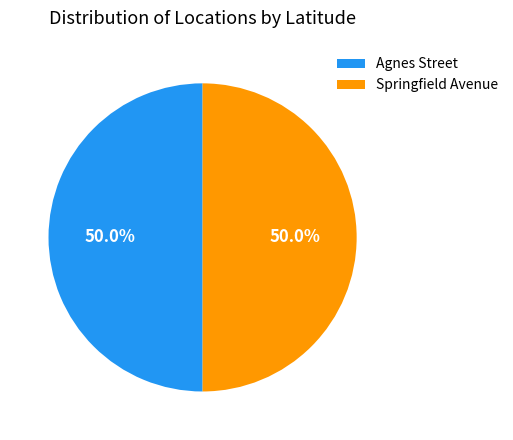

To the nearest percent, what percentage of the pie is Agnes Street?

50%